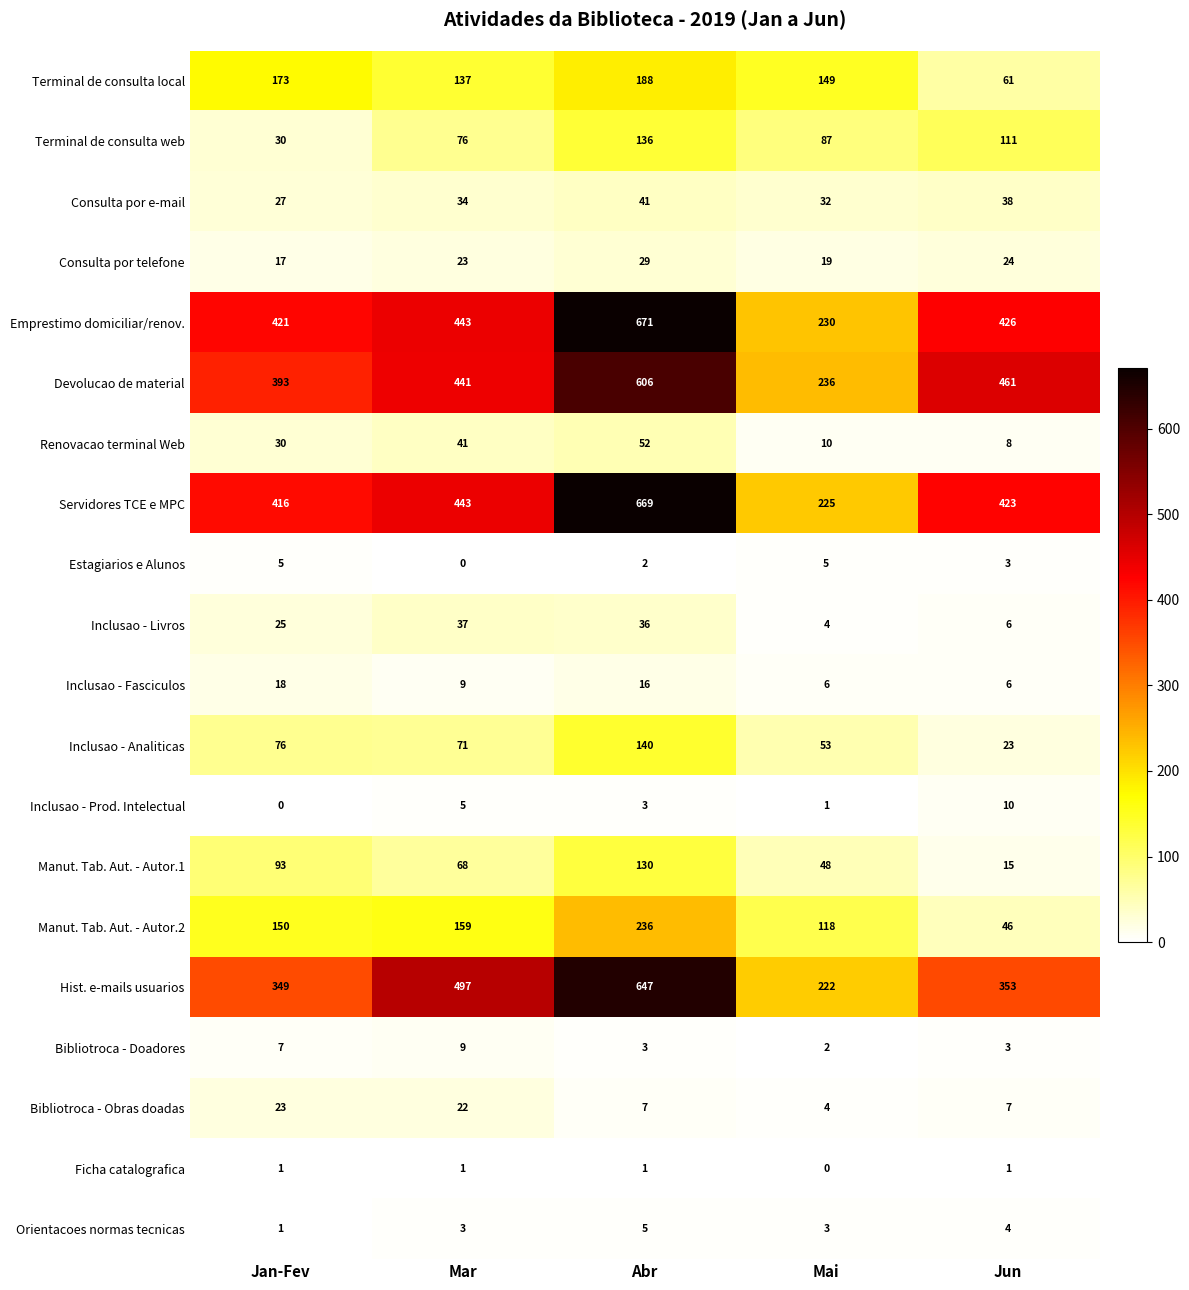

How many data points in Inclusao - Livros are less than 25?

2